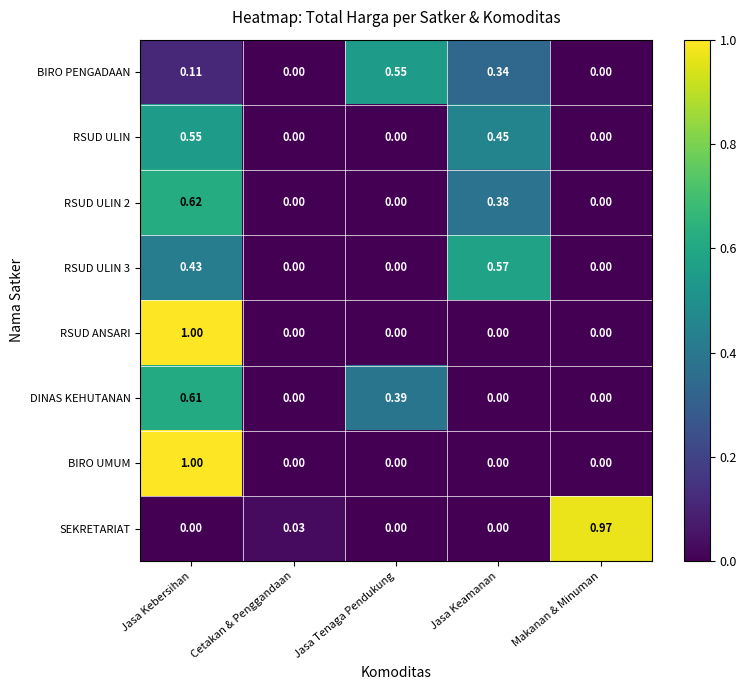

Is the value of RSUD ANSARI at Jasa Tenaga Pendukung greater than the value of RSUD ULIN 2 at Jasa Keamanan?

No